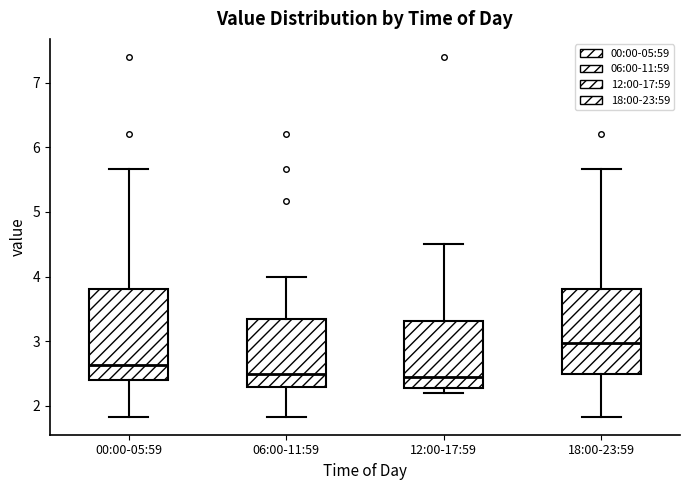

Where does the upper whisker of the box for 00:00-05:59 end on the y-axis? The values are not printed on the chart, so give them approximately, as read against the axis.

5.7